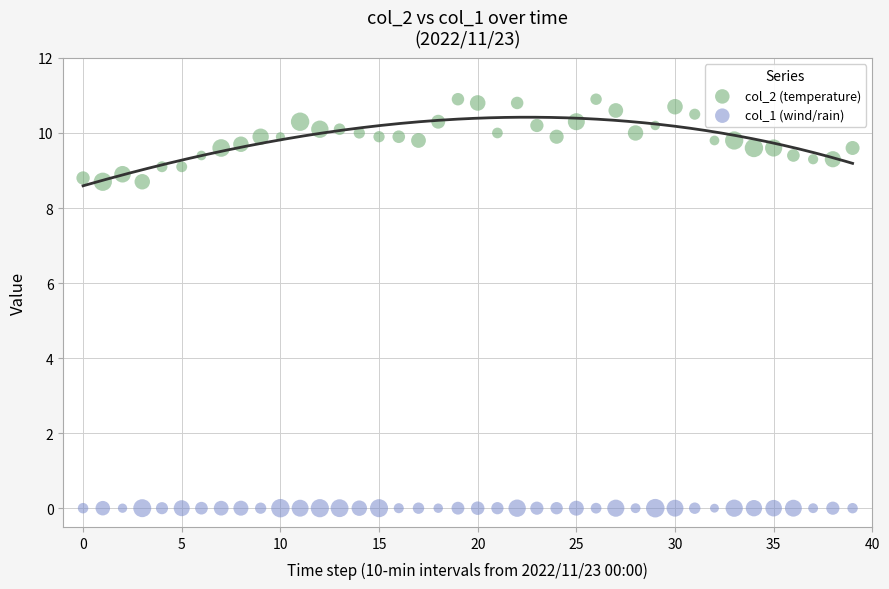

Which series reaches the maximum Y coordinate?

col_2 (temperature)